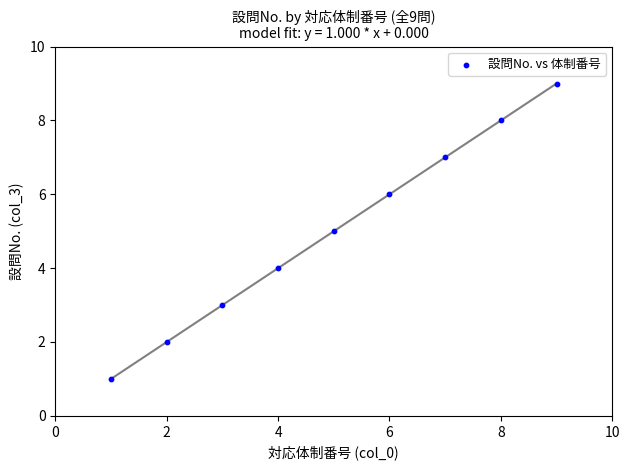

What is the range of X values (max minus min)?

8